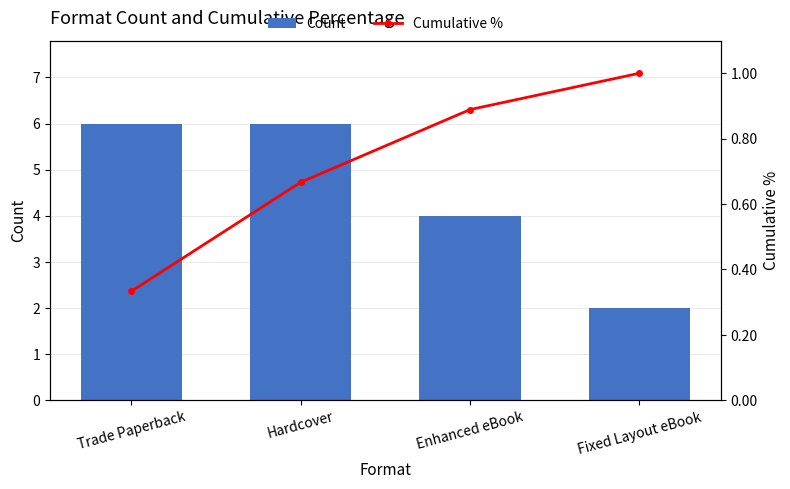

The Cumulative % series shows 0.2 at Enhanced eBook. True or false?

False